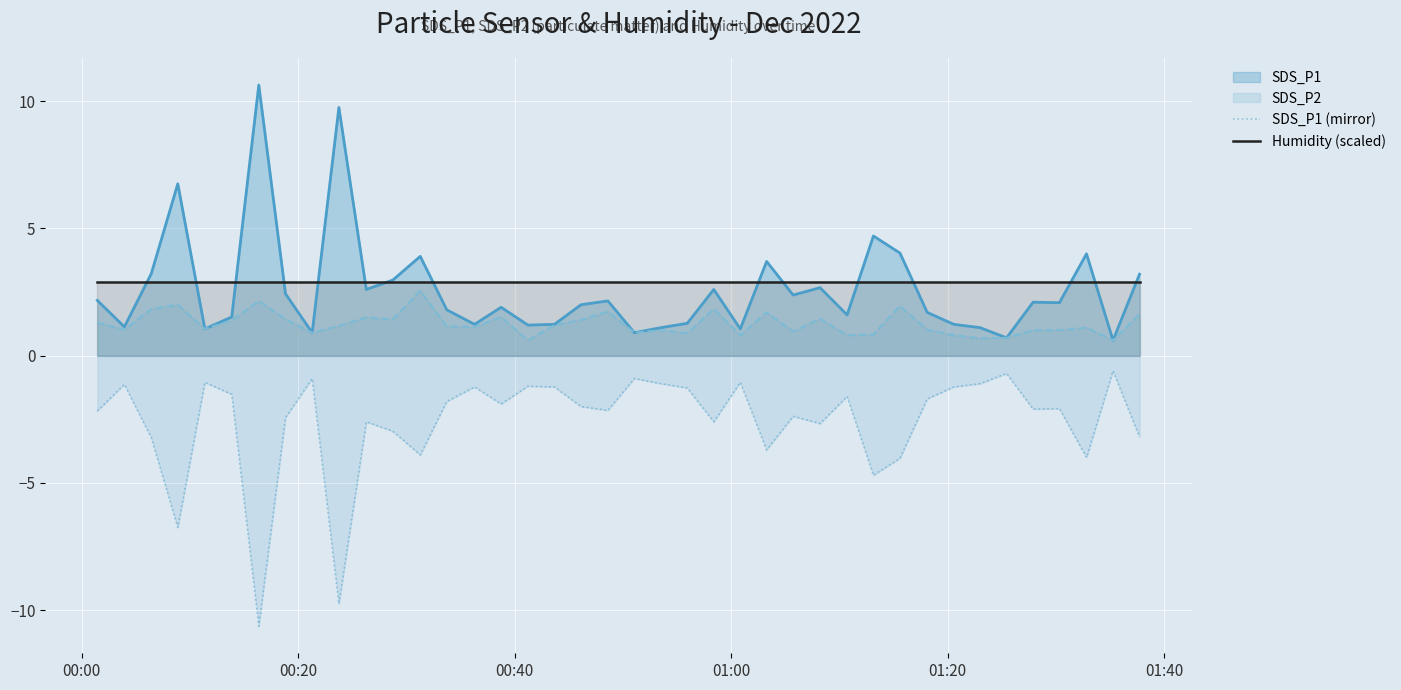

How many data points does each series have?

40